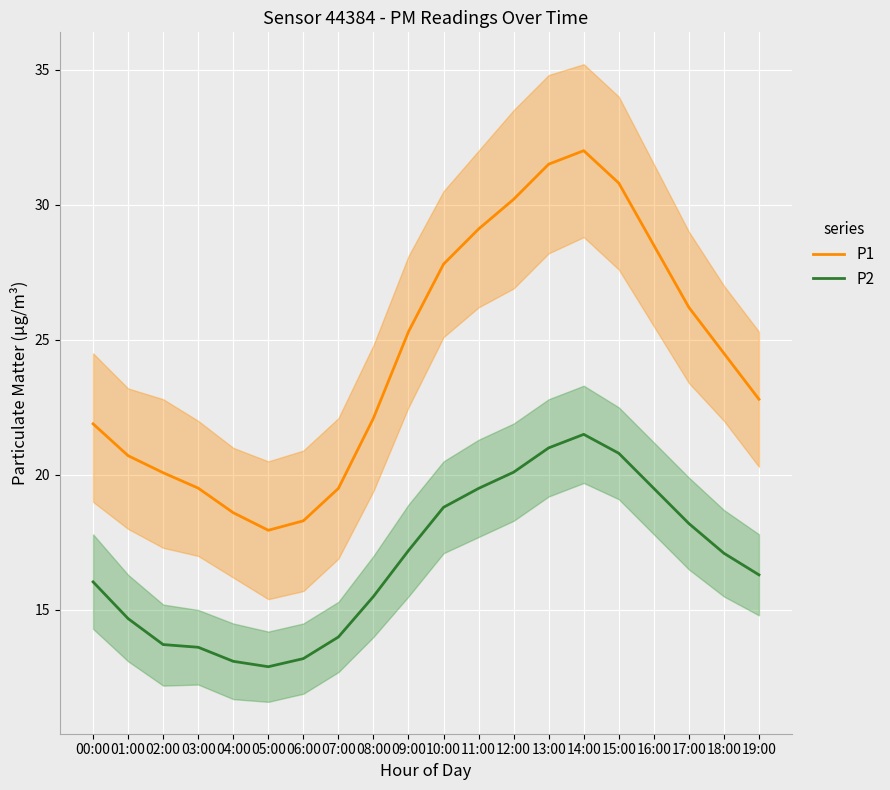

How many data points does each series have?

20